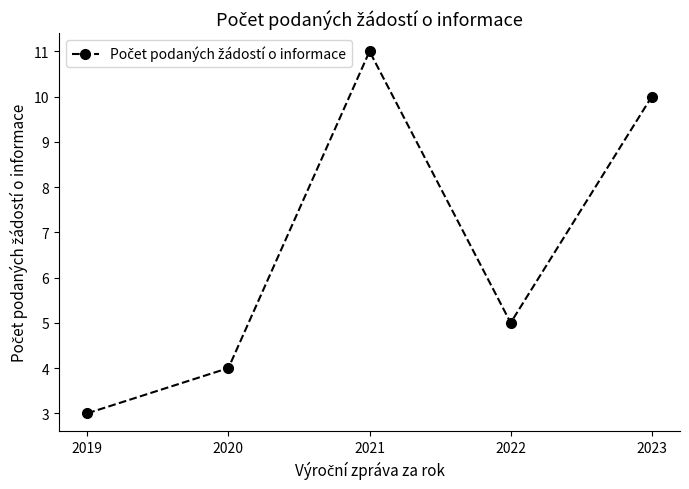

Reading left to right, transcribe all the data shown in this chart.

2019=3	2020=4	2021=11	2022=5	2023=10